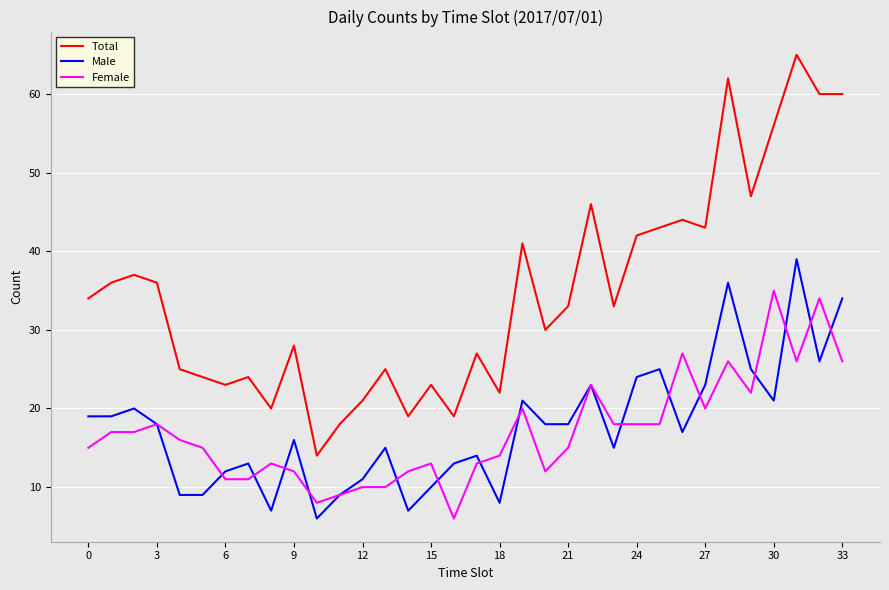

What is the lowest value of the Male series?

6